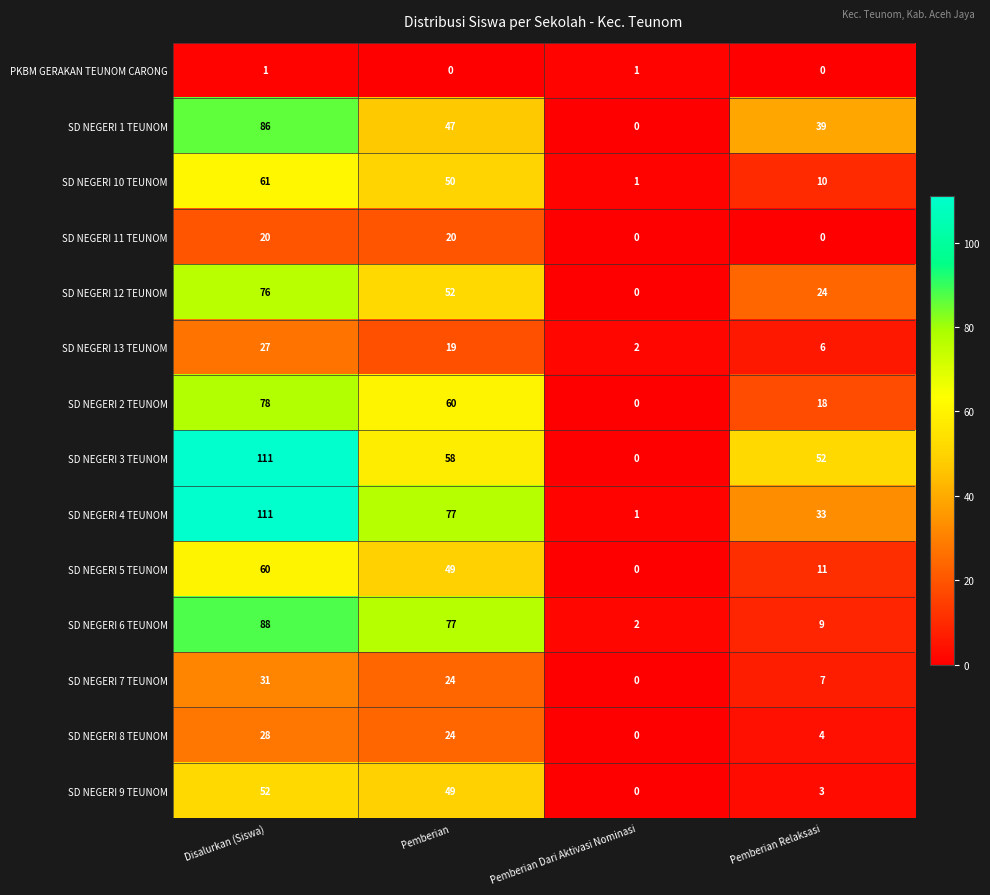

Which category has the highest value in the SD NEGERI 13 TEUNOM series?

Disalurkan (Siswa)